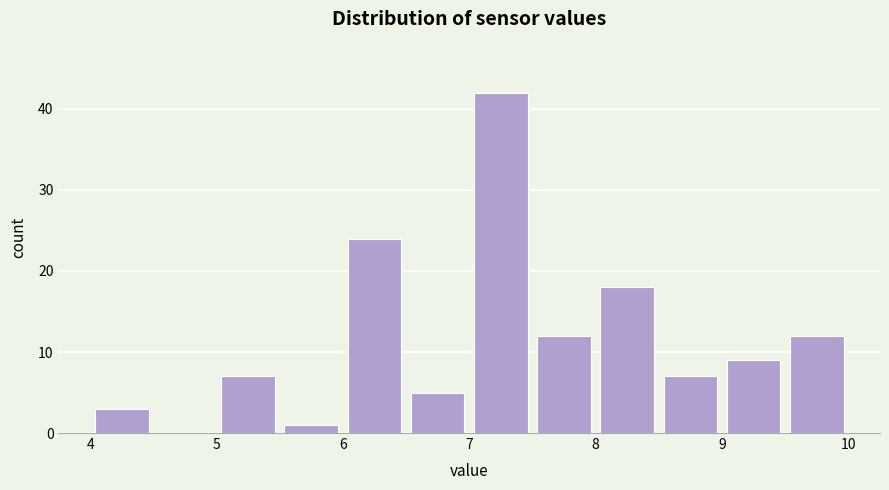

Reading left to right, list every bar in this chart as the range it spans on the x-axis followed by its height. The values are not printed on the chart, so give them approximately, as read against the axis.

4.0 to 4.5: 3
4.5 to 5.0: 0
5.0 to 5.5: 7
5.5 to 6.0: 1
6.0 to 6.5: 24
6.5 to 7.0: 5
7.0 to 7.5: 42
7.5 to 8.0: 12
8.0 to 8.5: 18
8.5 to 9.0: 7
9.0 to 9.5: 9
9.5 to 10.0: 12